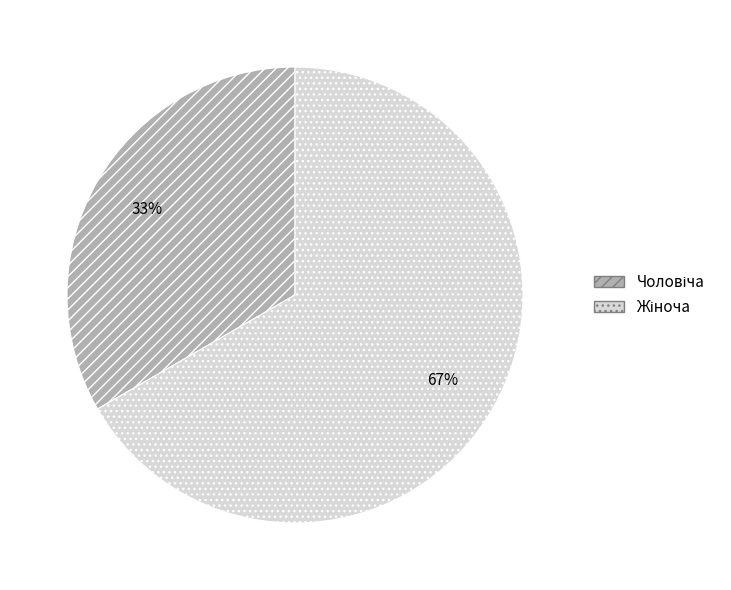

Is there any slice that represents more than half of the pie?

Yes